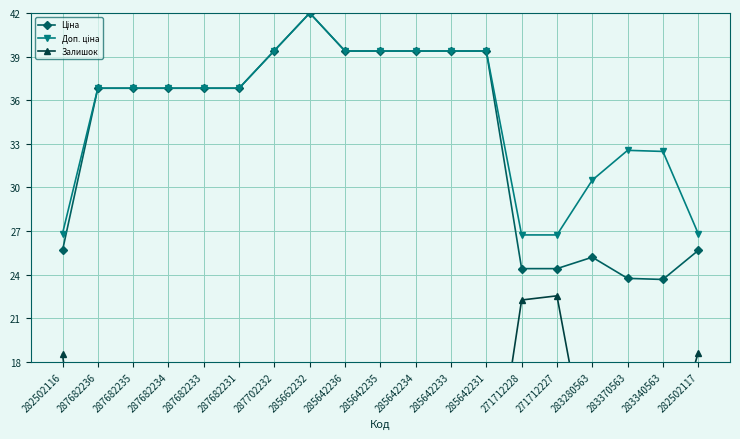

Where does the Доп. ціна series first go above 36?

287682236